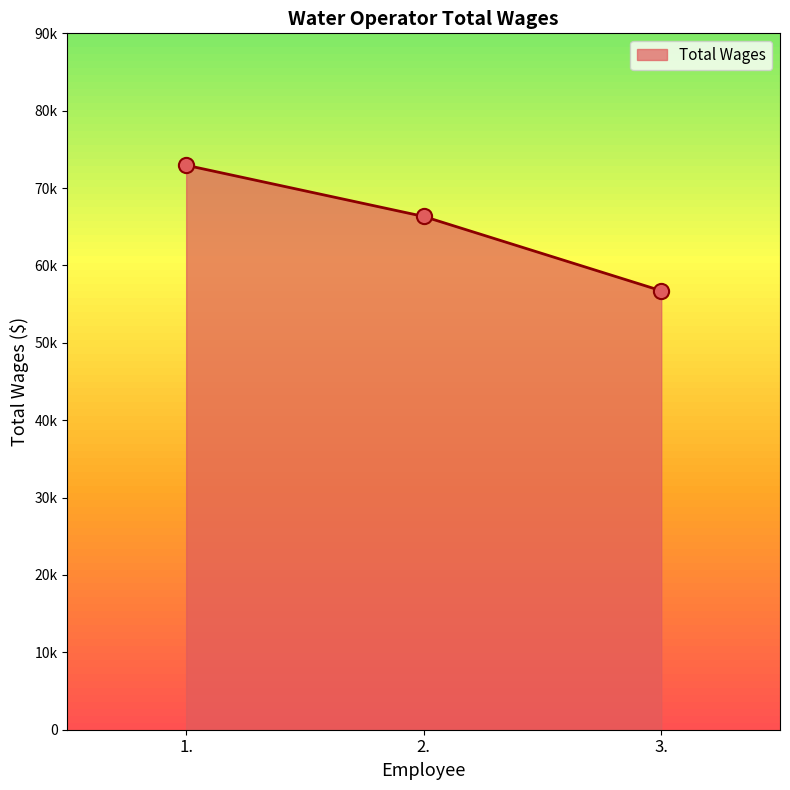

What is the change in value from 2. to 3.?

-9606